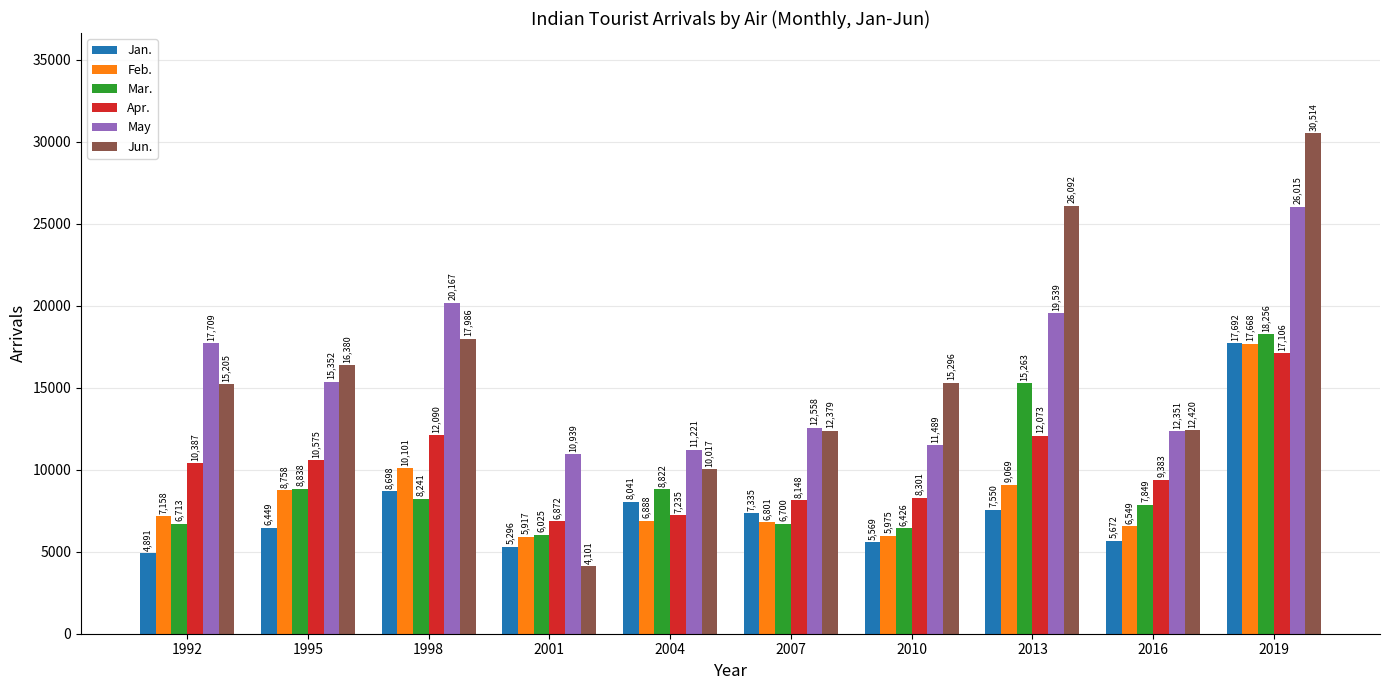

Is the value of Feb. at 2019 greater than the value of Jan. at 2007?

Yes